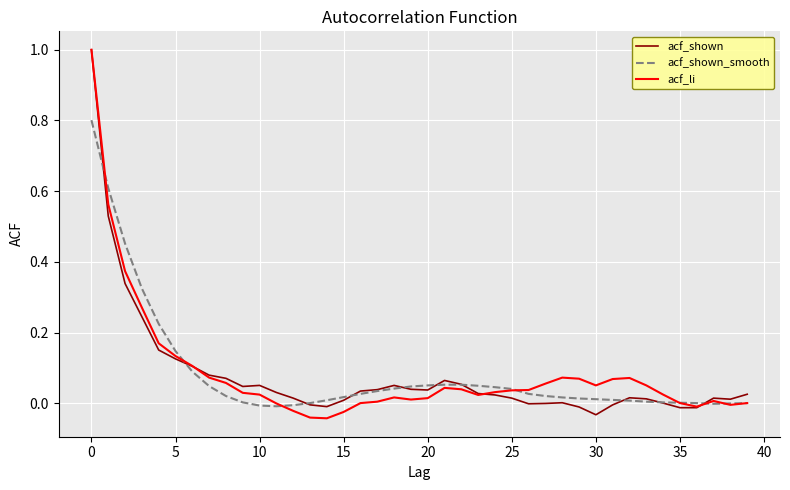

What is the greatest value displayed?

1.0